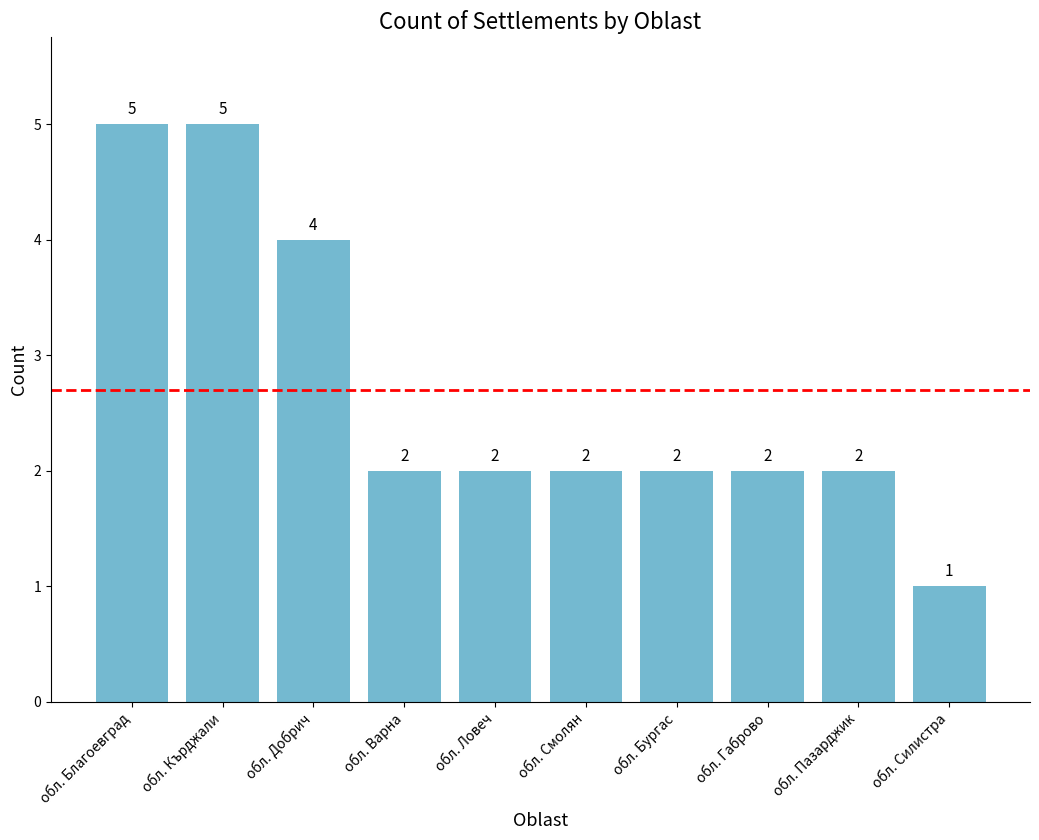

Which has a higher value, обл. Кърджали or обл. Пазарджик?

обл. Кърджали